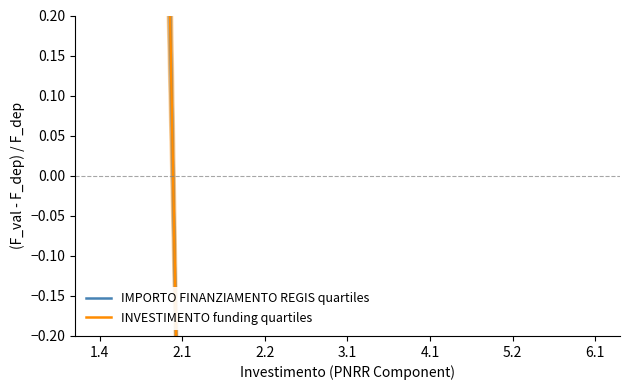

Between 2.2 and 4.1, which is larger?

2.2